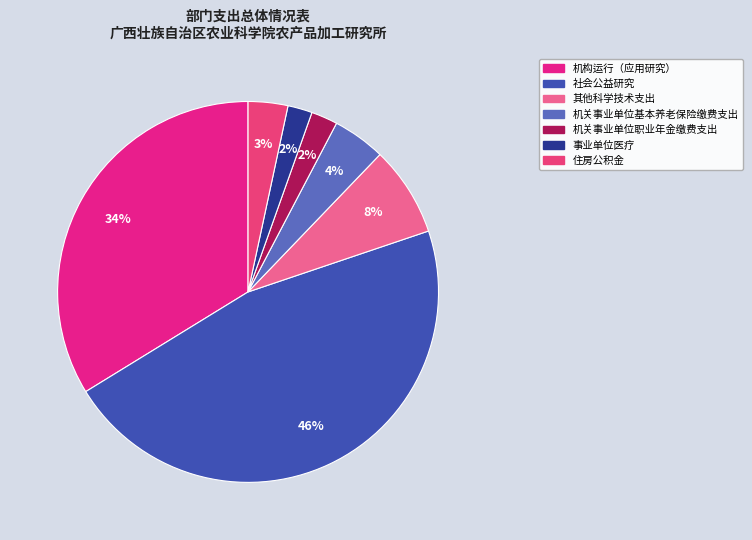

How many slices are in this pie chart?

7